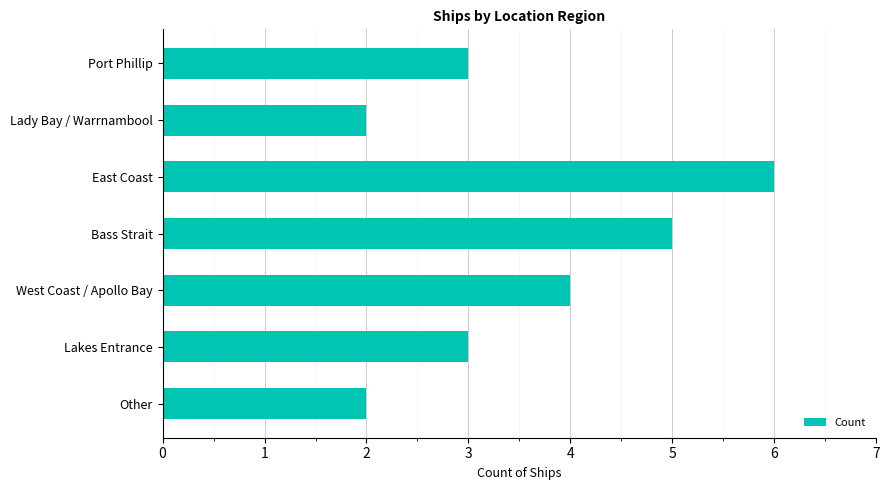

Reading bottom to top, what are all the values shown in this chart?

2	3	4	5	6	2	3